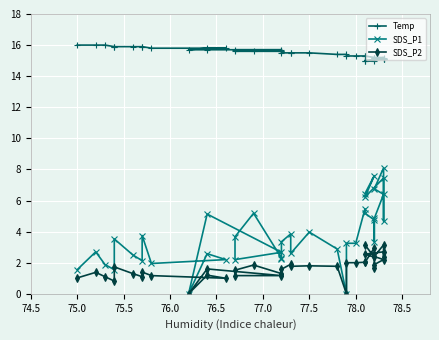

What are all the series names shown in the legend?

Temp, SDS_P1, SDS_P2